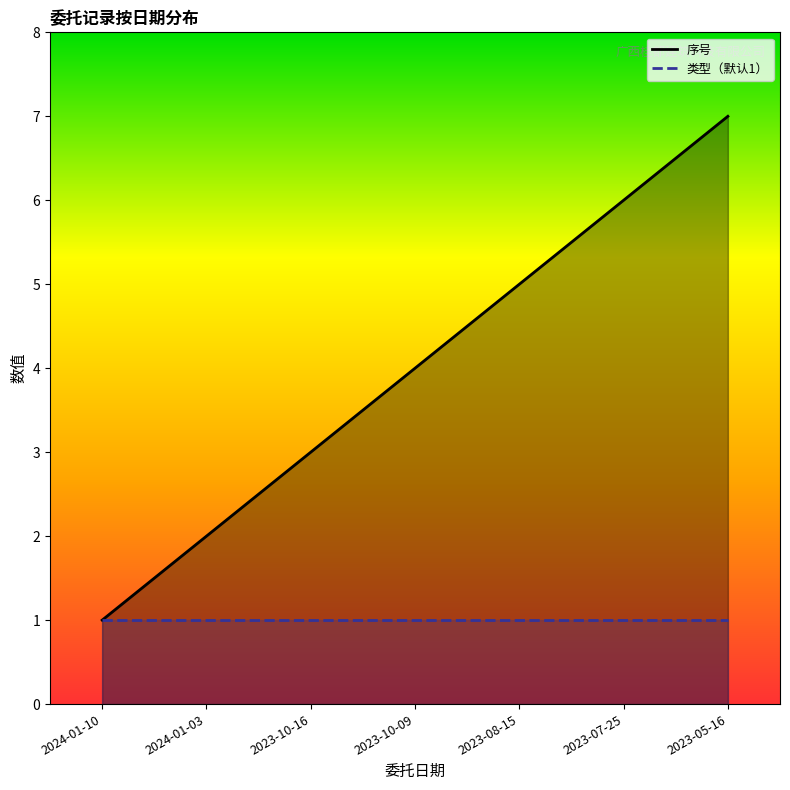

At which label does 类型（默认1） reach its peak?

2024-01-10